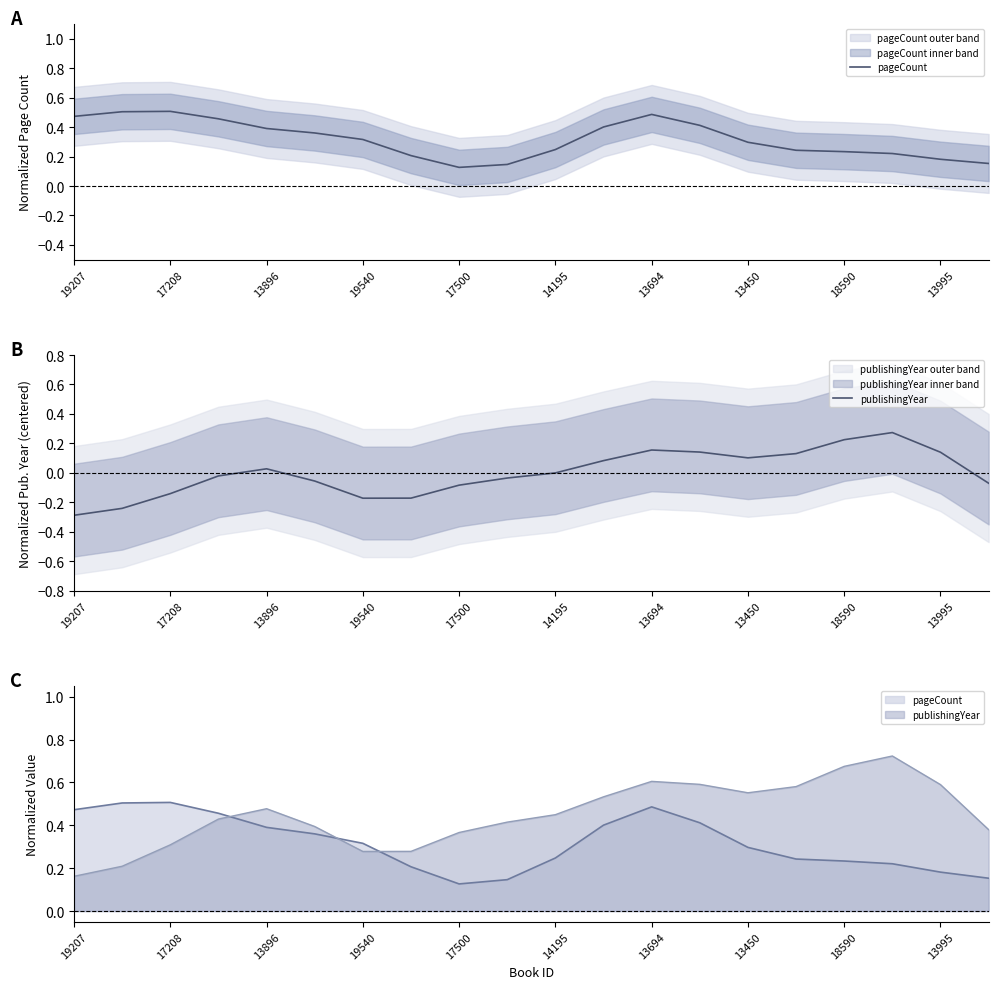

Rank the series by their average value, from lowest to highest.

publishingYear, pageCount